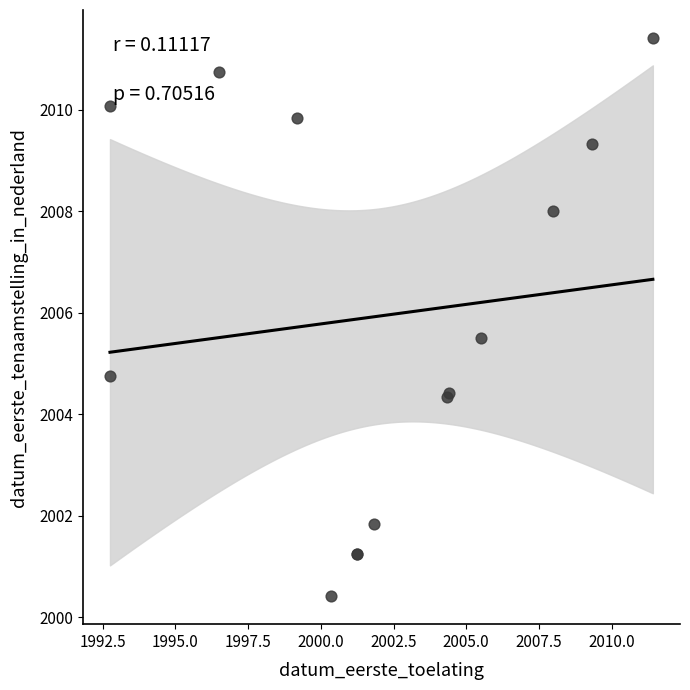

What Y value in the scatter plot is closest to 2005?

2004.8